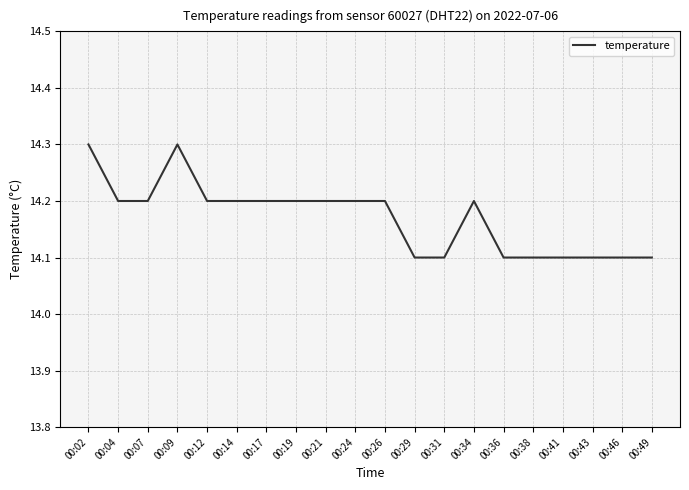

The value at 00:09 is 14.3. True or false?

True